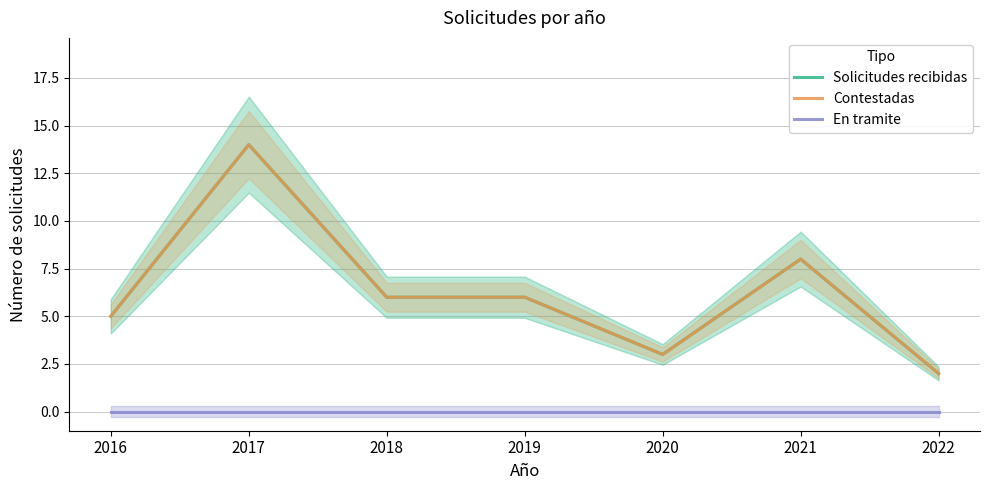

Does the chart display data point markers on the line(s)?

No